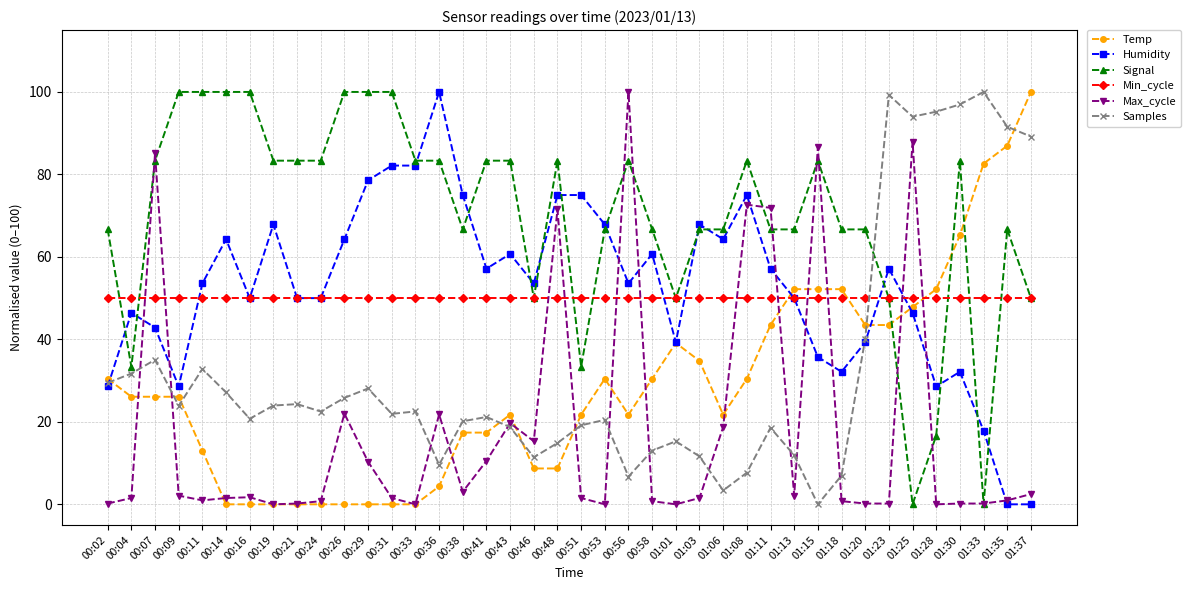

What is the greatest value displayed?

100.0